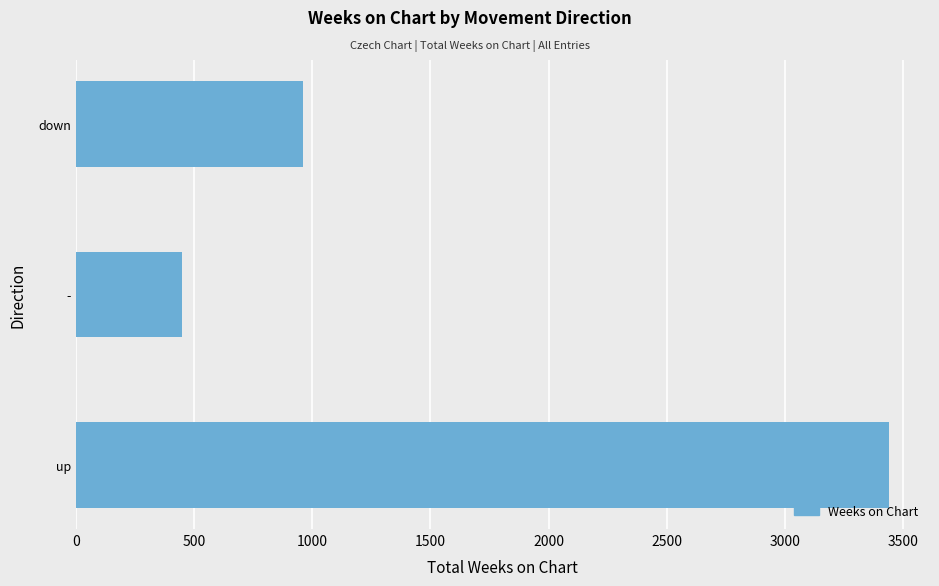

Reading top to bottom, transcribe all the data shown in this chart.

down=961	-=448	up=3441